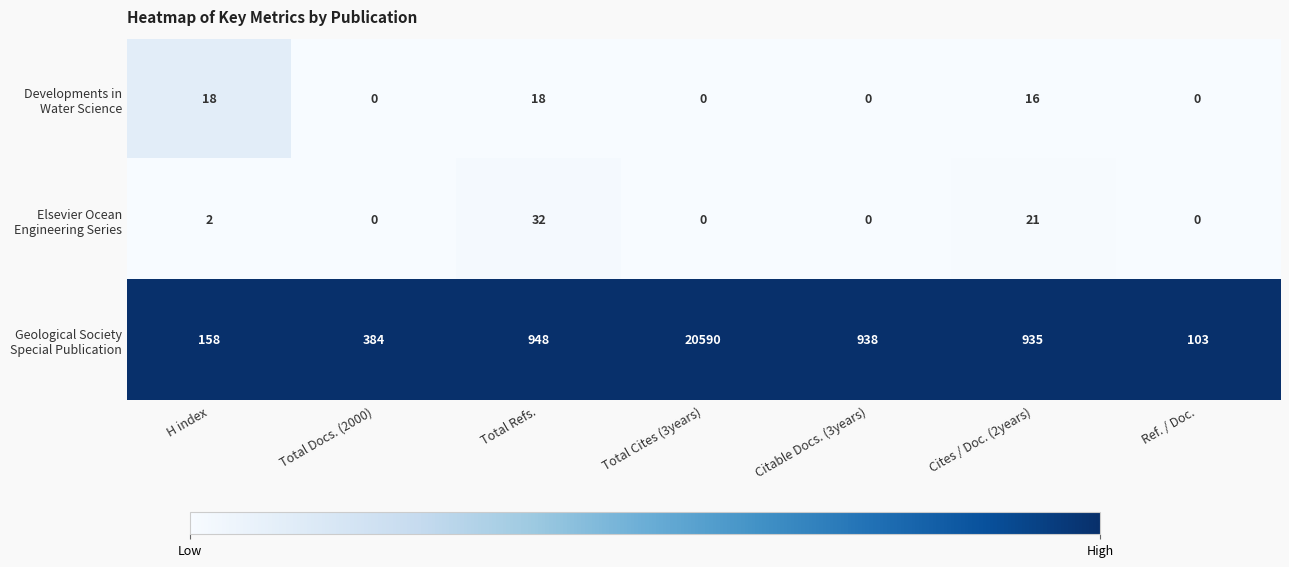

What is the difference between the highest and lowest values at Citable Docs. (3years)?

938